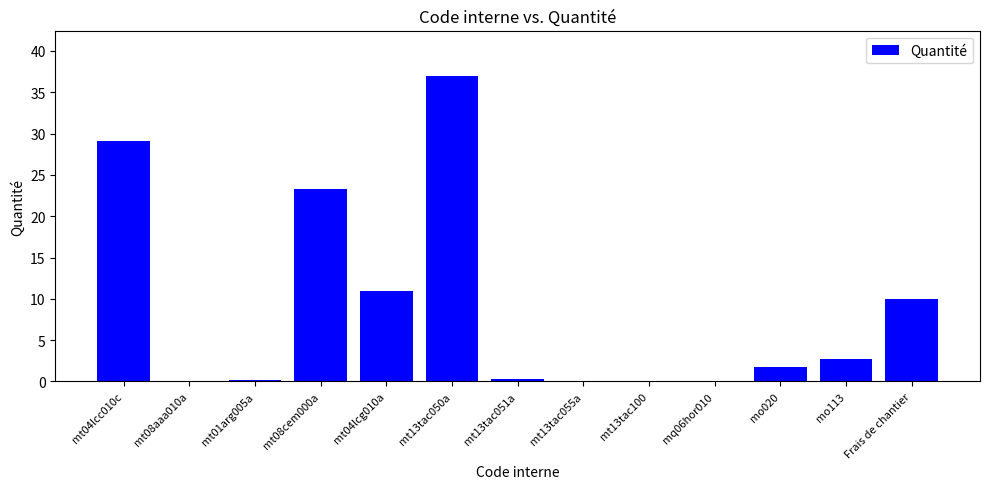

What is the sum of all values?

115.3